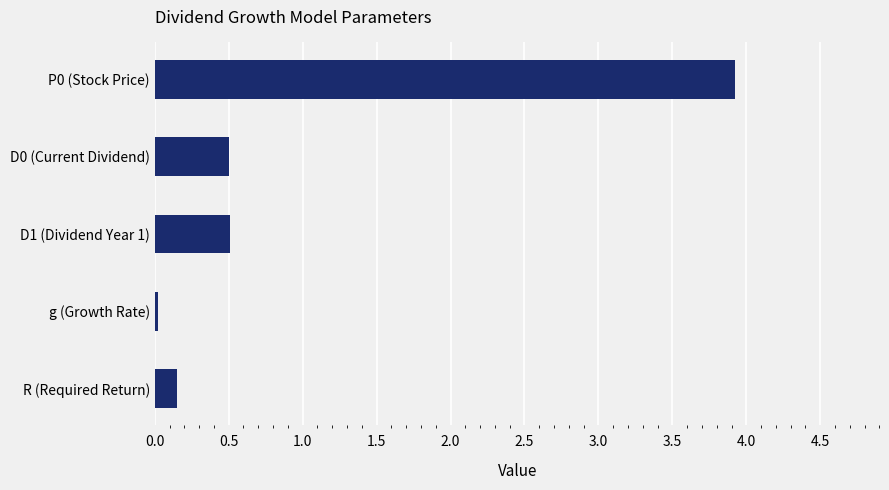

What is the change in value from D1 (Dividend Year 1) to R (Required Return)?

-0.4